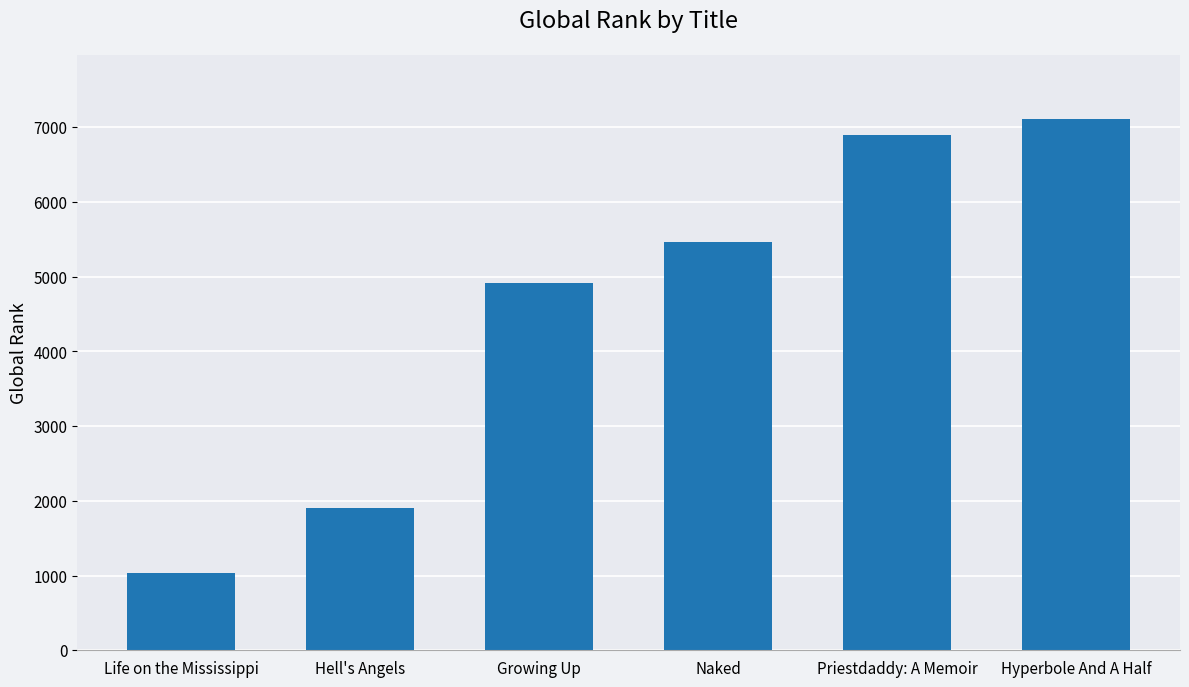

What is the change in value from Life on the Mississippi to Priestdaddy: A Memoir?

+5855